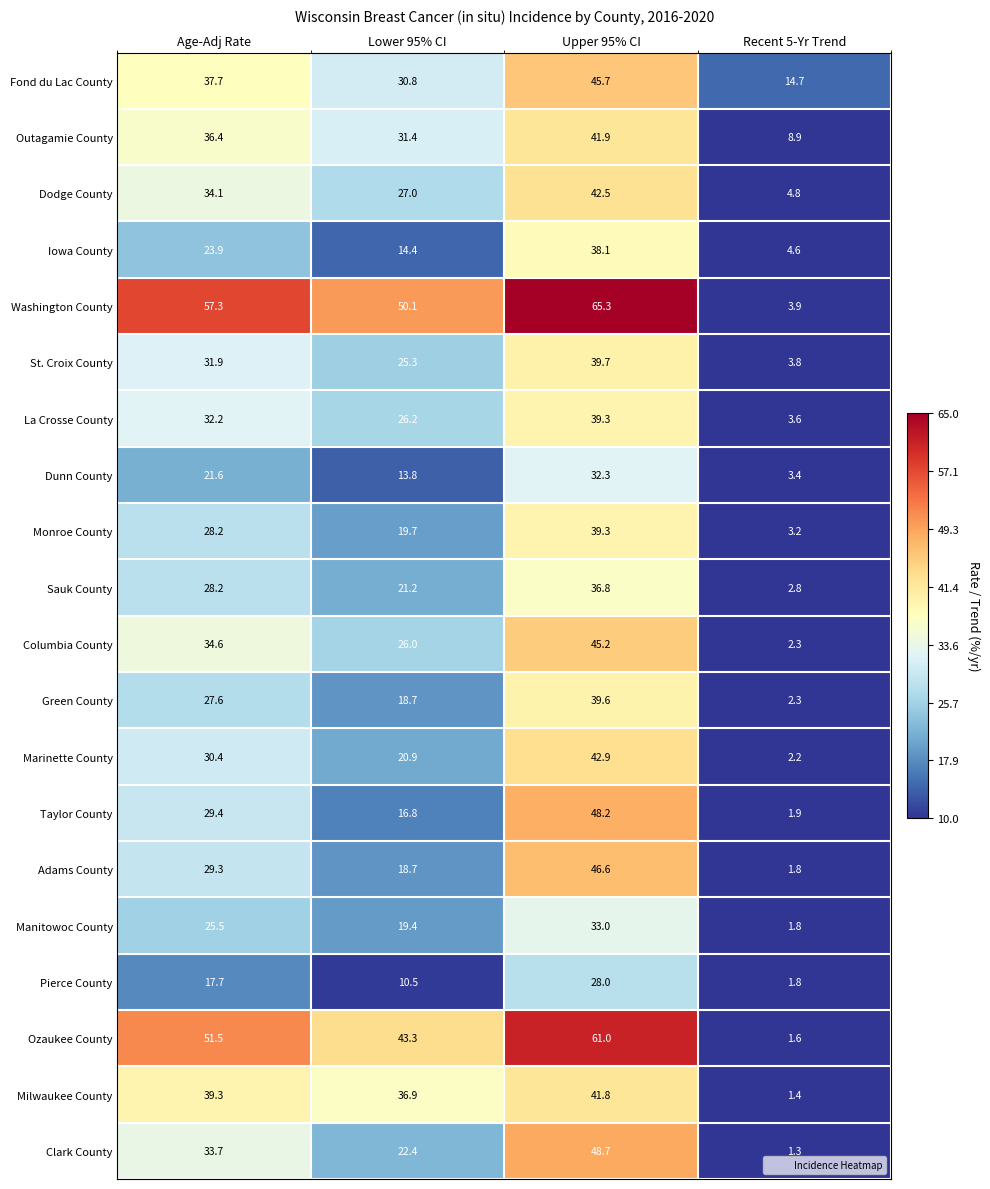

Between Lower 95% CI and Upper 95% CI, which series saw the biggest shift?

Taylor County